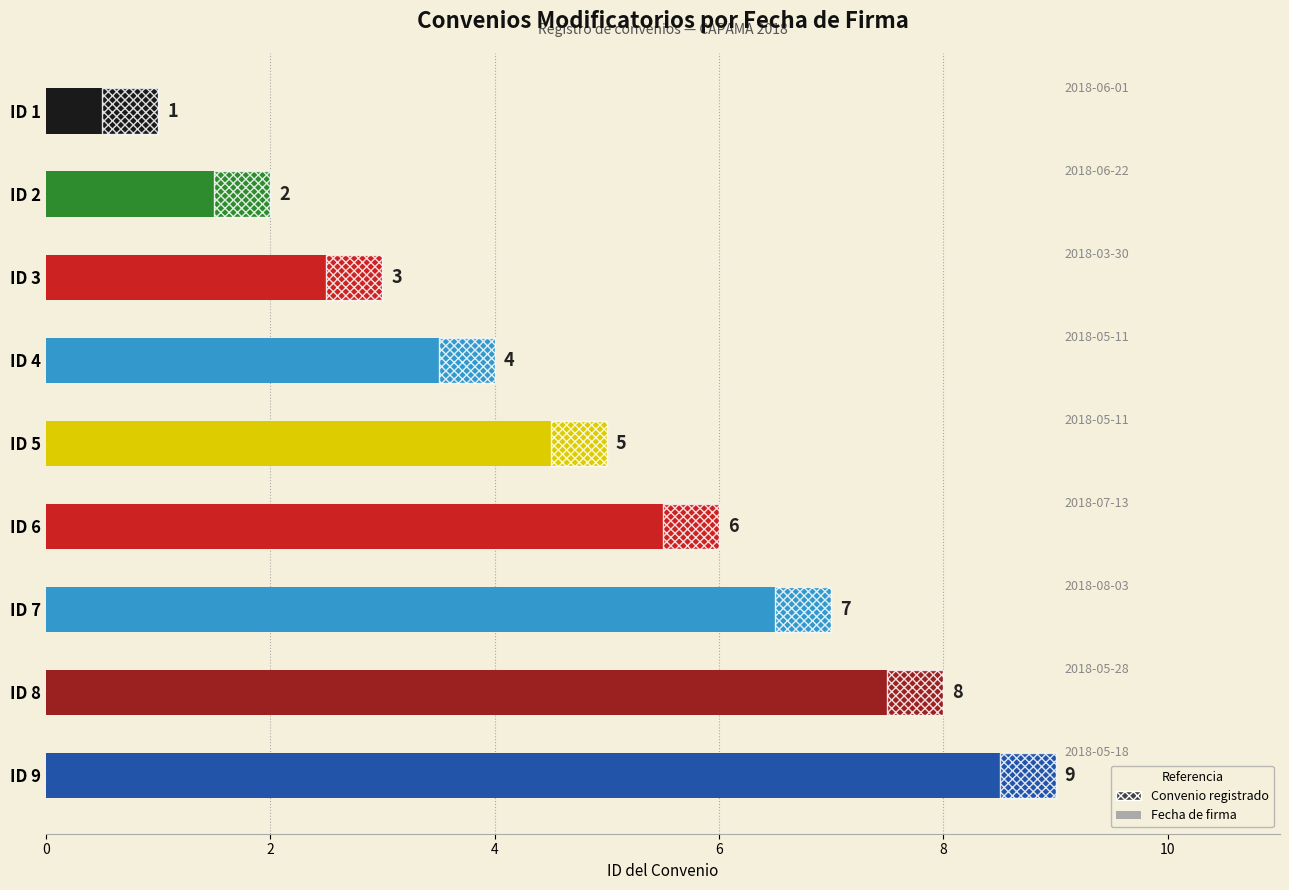

What is the maximum value shown in the chart?

9